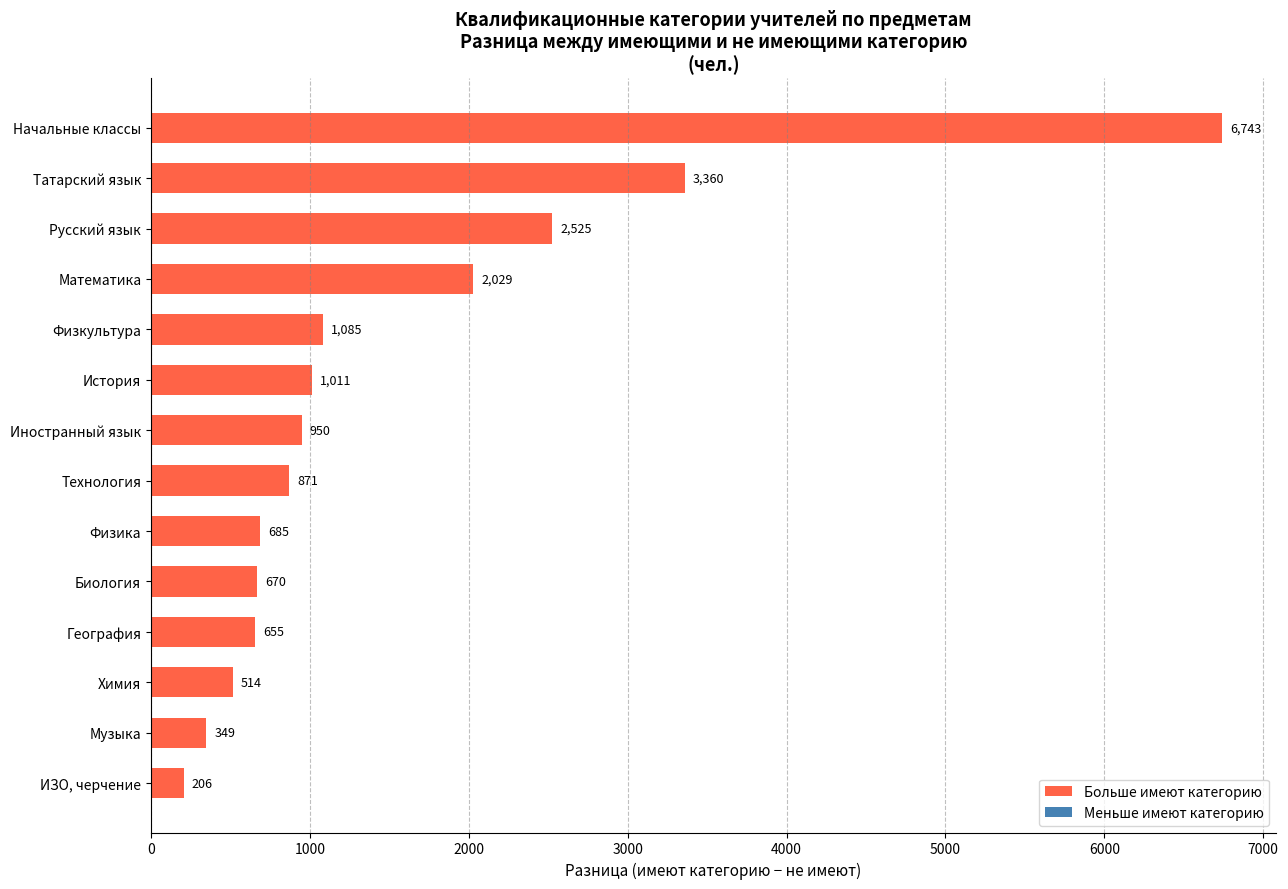

What is the sum of all values?

21653